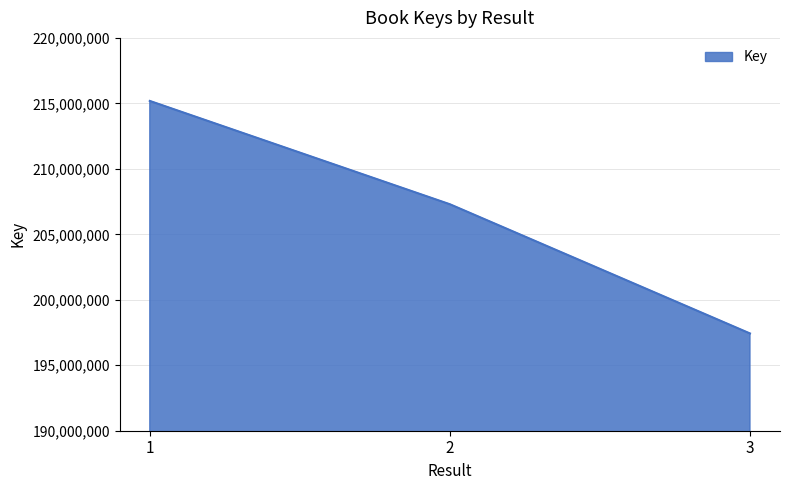

Reading right to left, transcribe all the data shown in this chart.

197427984	207295000	215185342